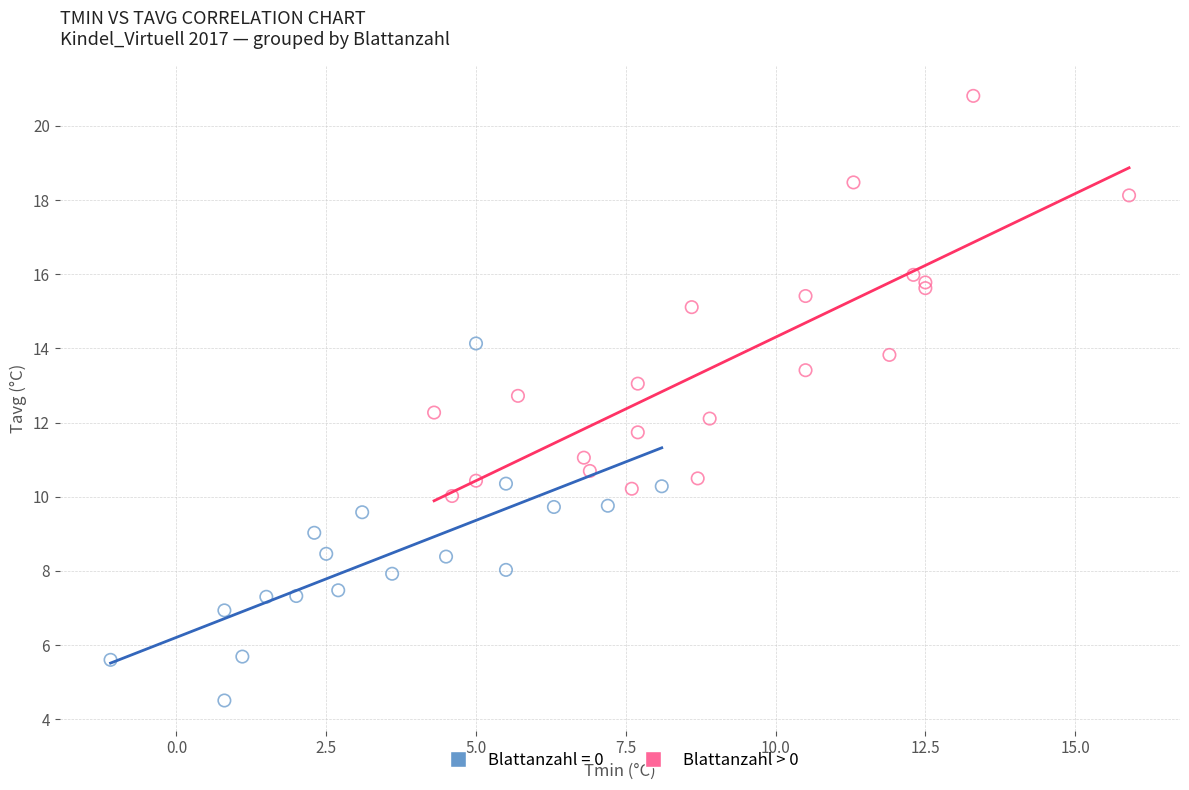

Which series has the widest spread of Y values?

Blattanzahl > 0